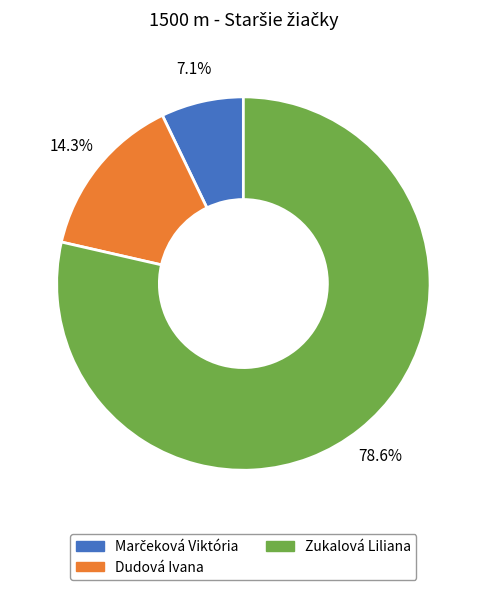

Does any single category account for the majority?

Yes